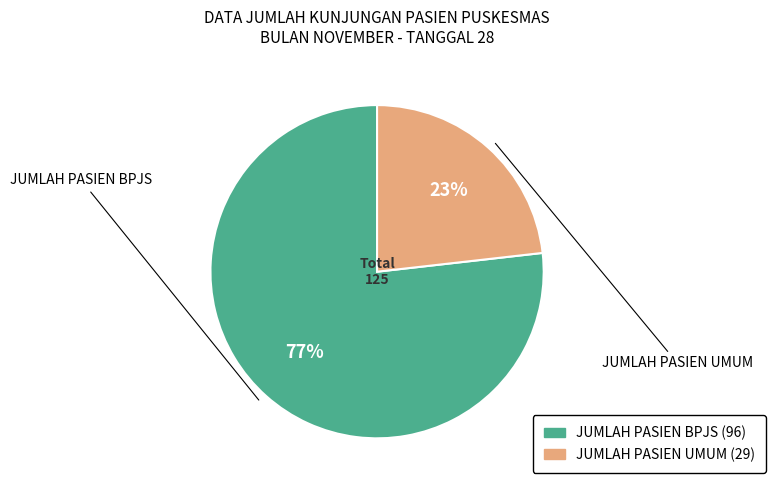

To the nearest percent, what percentage of the pie is JUMLAH PASIEN UMUM?

23%